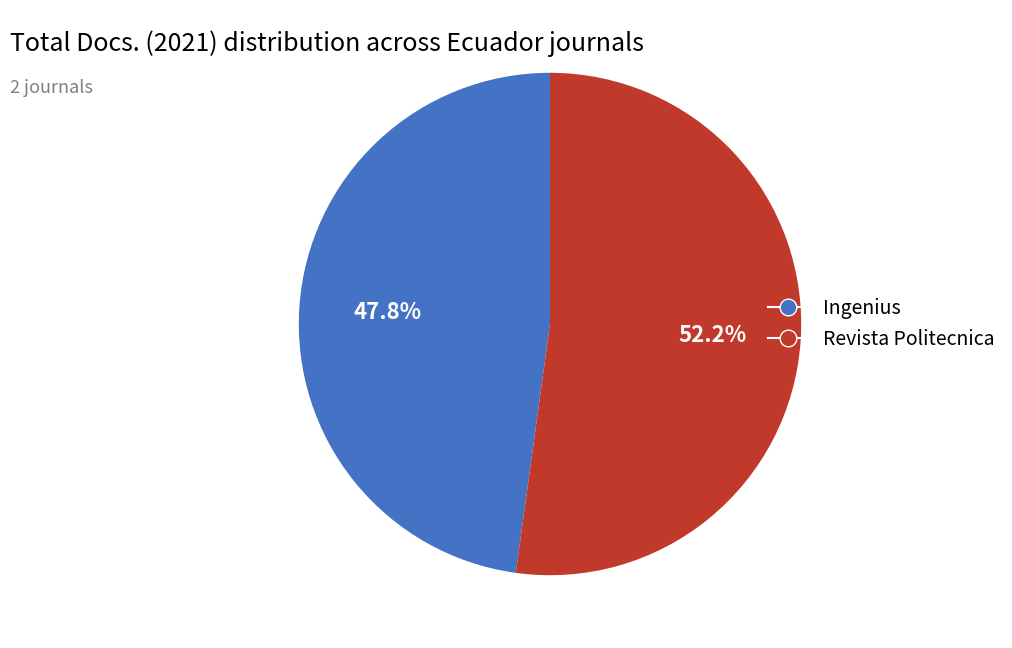

Is it true that Ingenius is 48% of the pie?

True